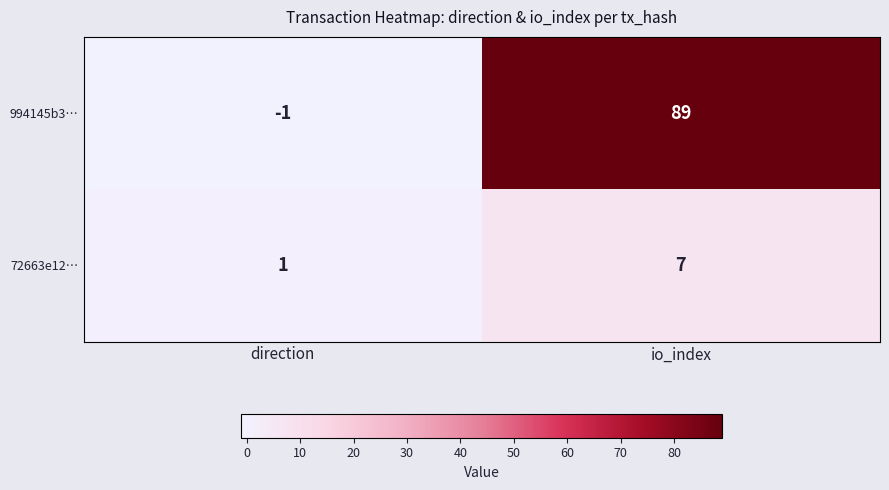

At which label is 72663e12… closest to 4?

direction